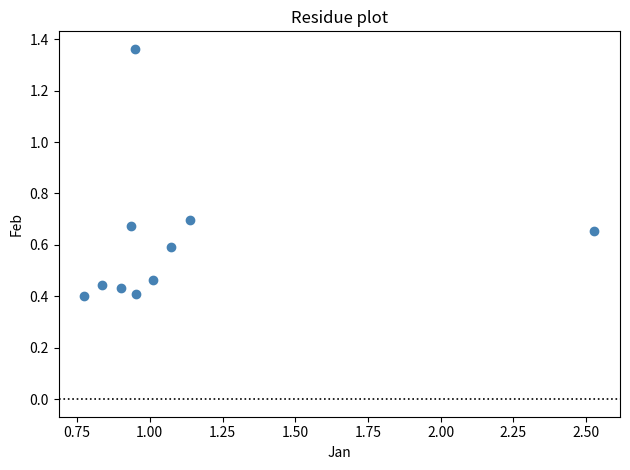

What is the average X value?

1.1